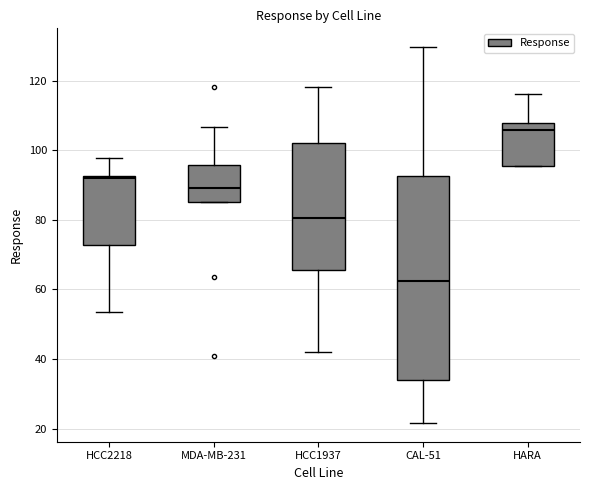

Where is the upper edge of the box for HCC2218 on the y-axis? The values are not printed on the chart, so give them approximately, as read against the axis.

92